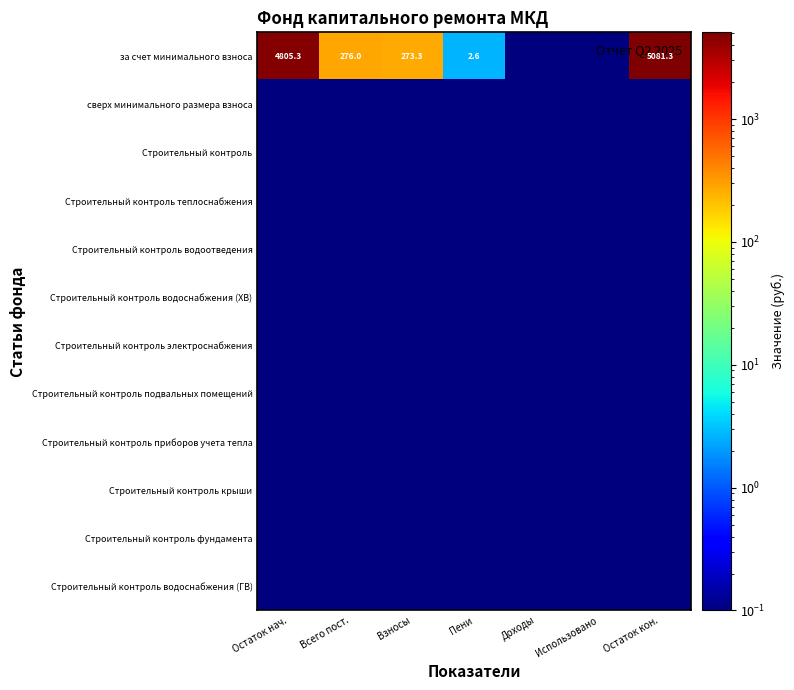

The Строительный контроль приборов учета тепла series shows 0.1 at Доходы. True or false?

True